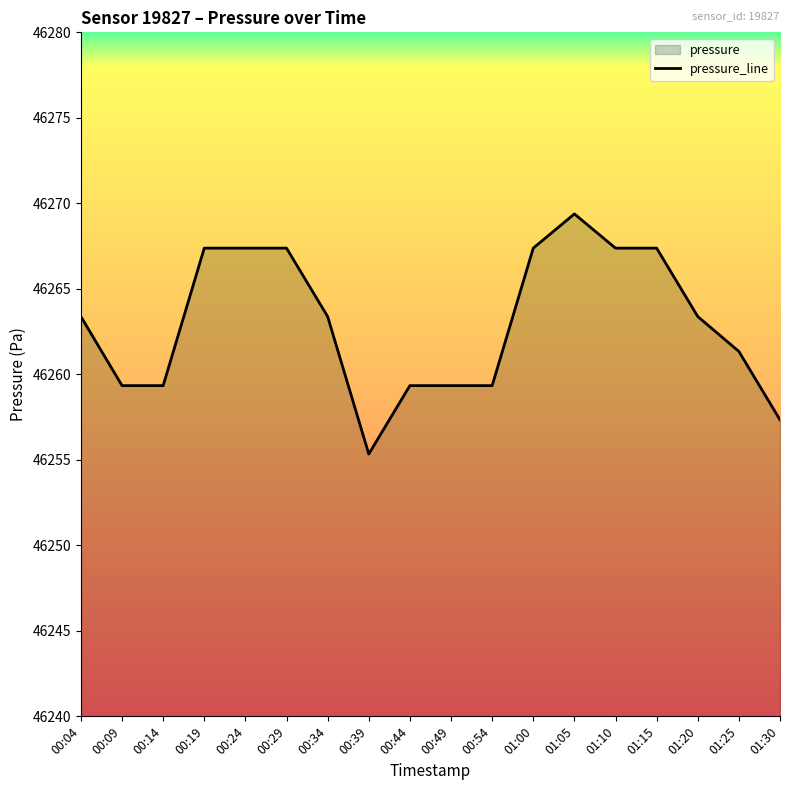

Approximately how many times larger is the value at 01:20 compared to 01:05?

1.0